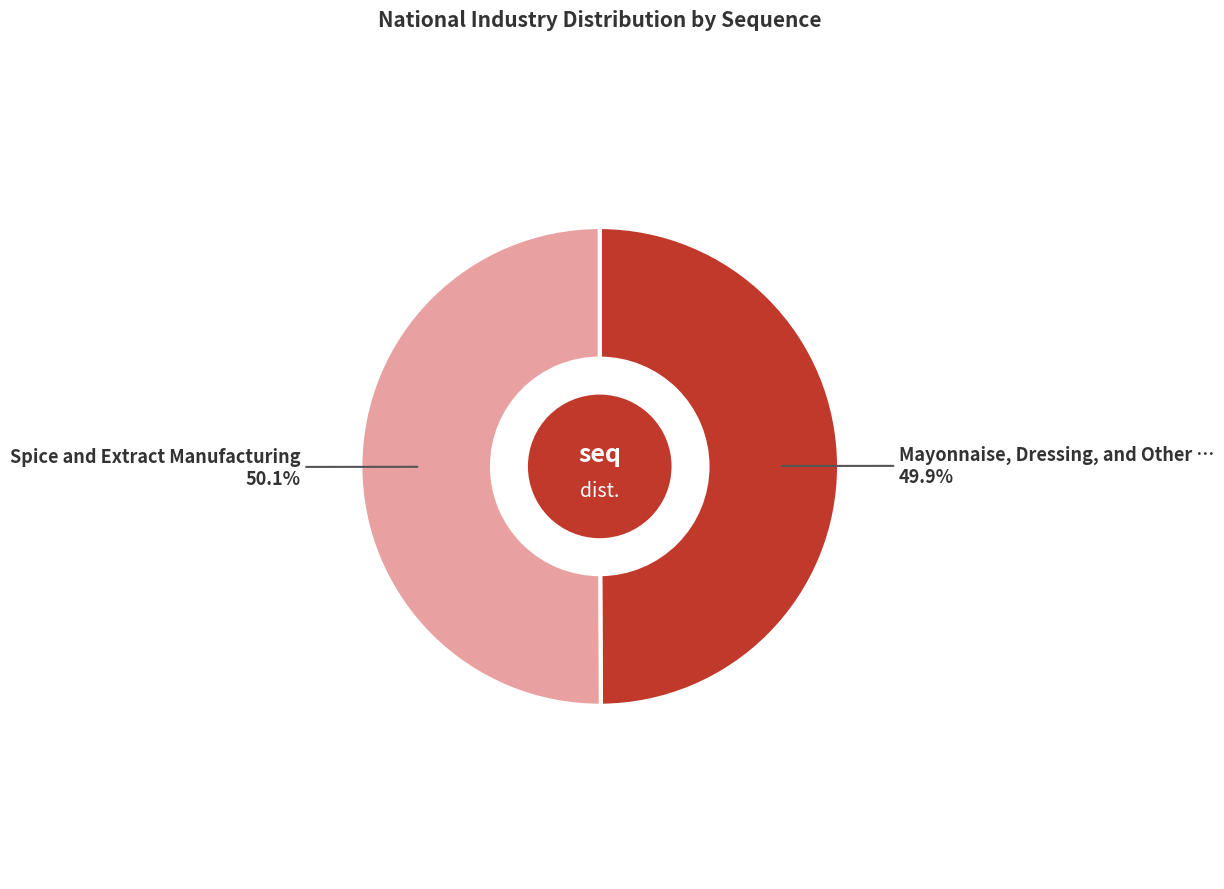

Does any single category account for the majority?

Yes